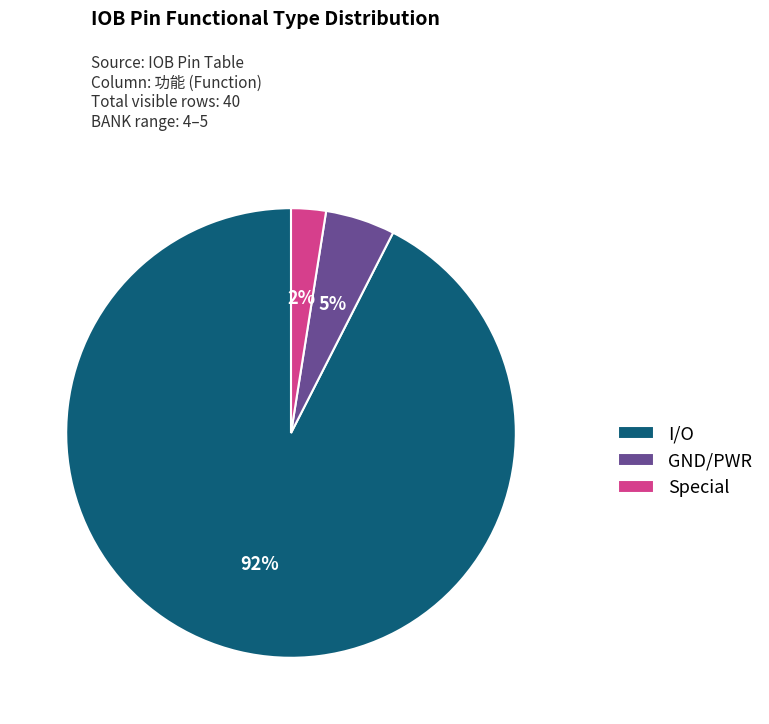

To the nearest percent, what is the difference between the I/O and GND/PWR slice percentages?

87%